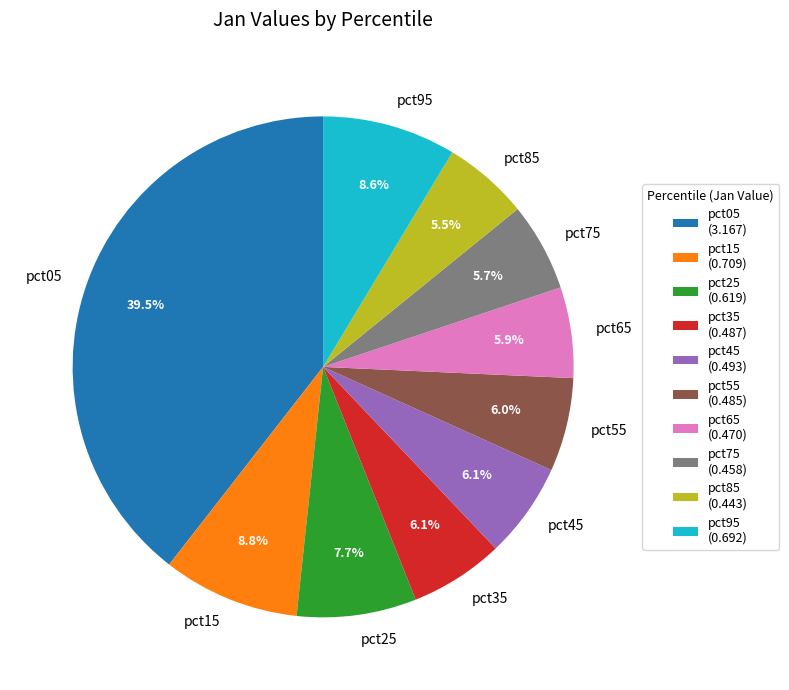

How many segments does this pie chart have?

10